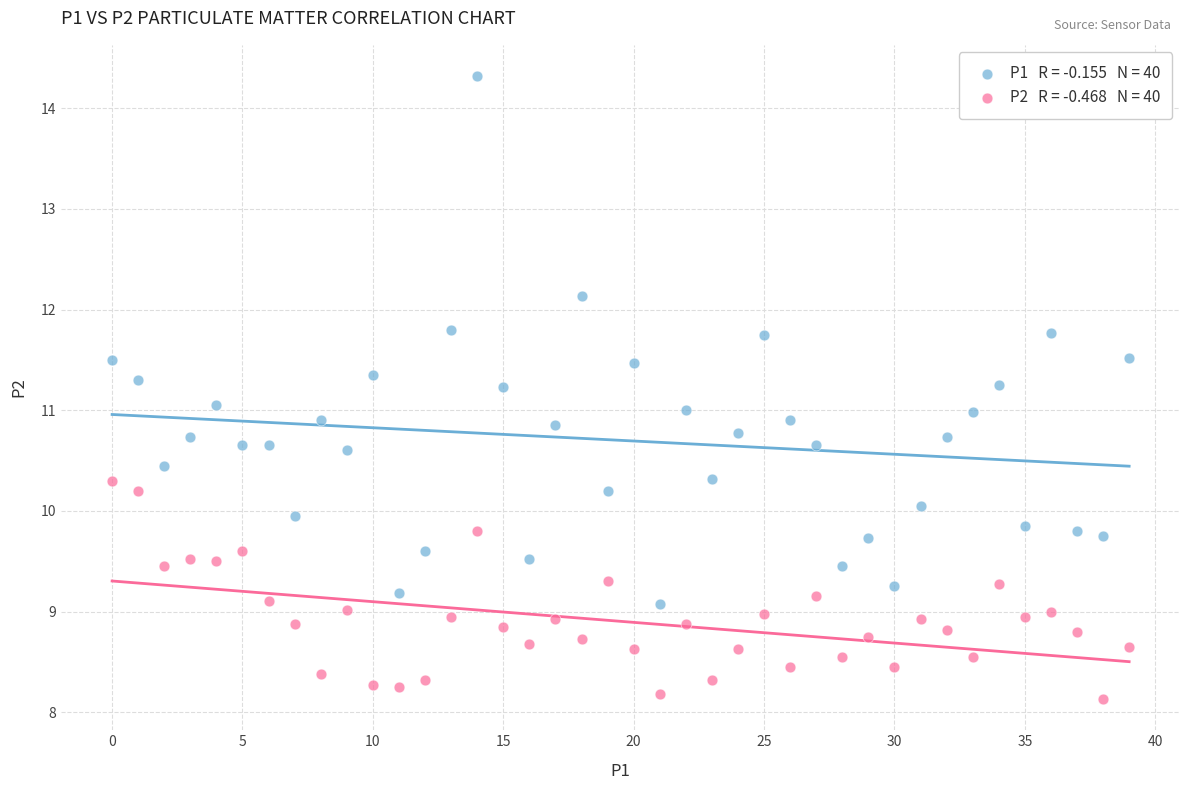

Across all data points, what is the range of Y values (max minus min)?

6.2